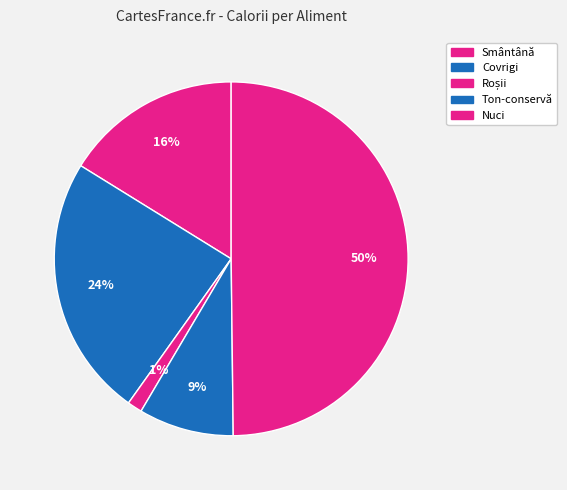

To the nearest percent, what percentage of the pie is Nuci?

50%